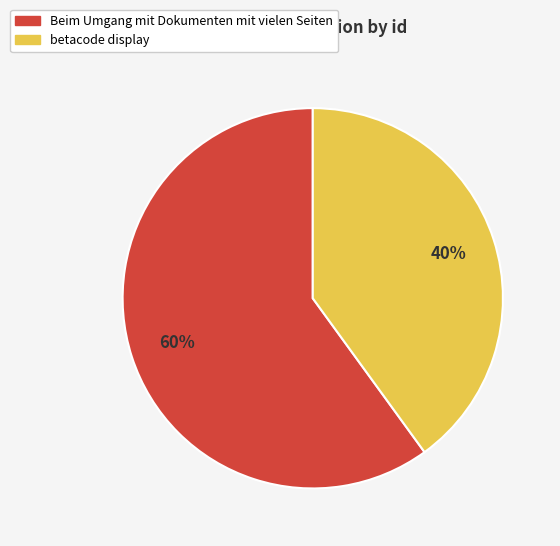

What is the majority slice?

Beim Umgang mit Dokumenten mit vielen Seiten